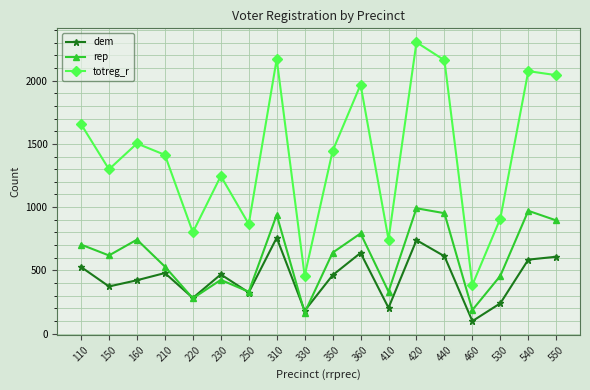

At which category does rep reach its first local peak?

160